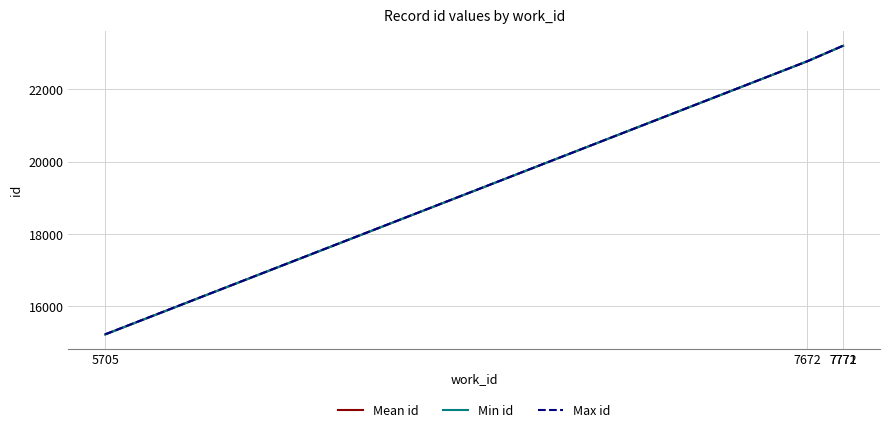

What is the sum of all Min id values?

84395.0